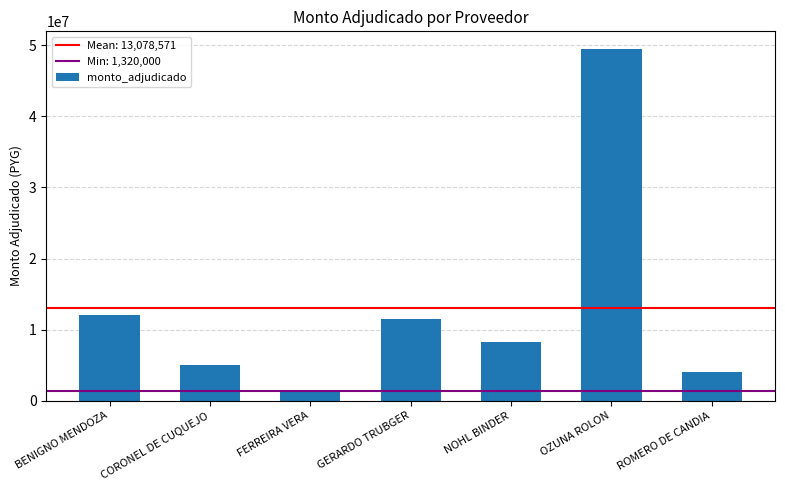

What is the label of the 5th bar from the right?

FERREIRA VERA